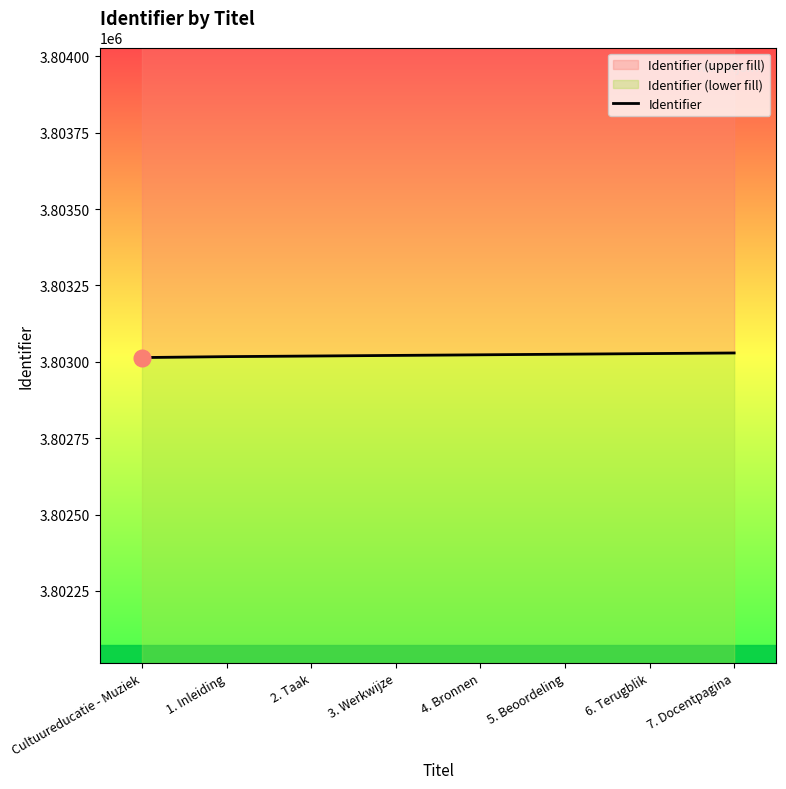

True or false: the data has more than 2 interior local peaks.

False